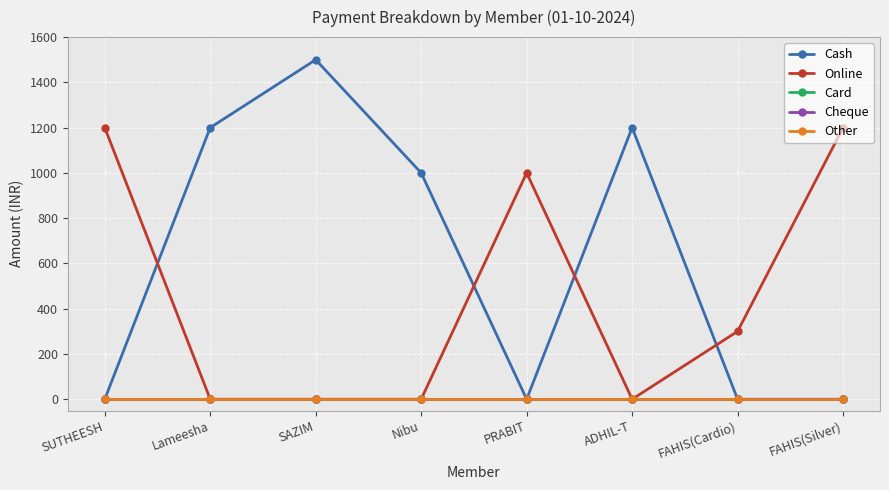

What is the label of the 5th point from the right?

Nibu